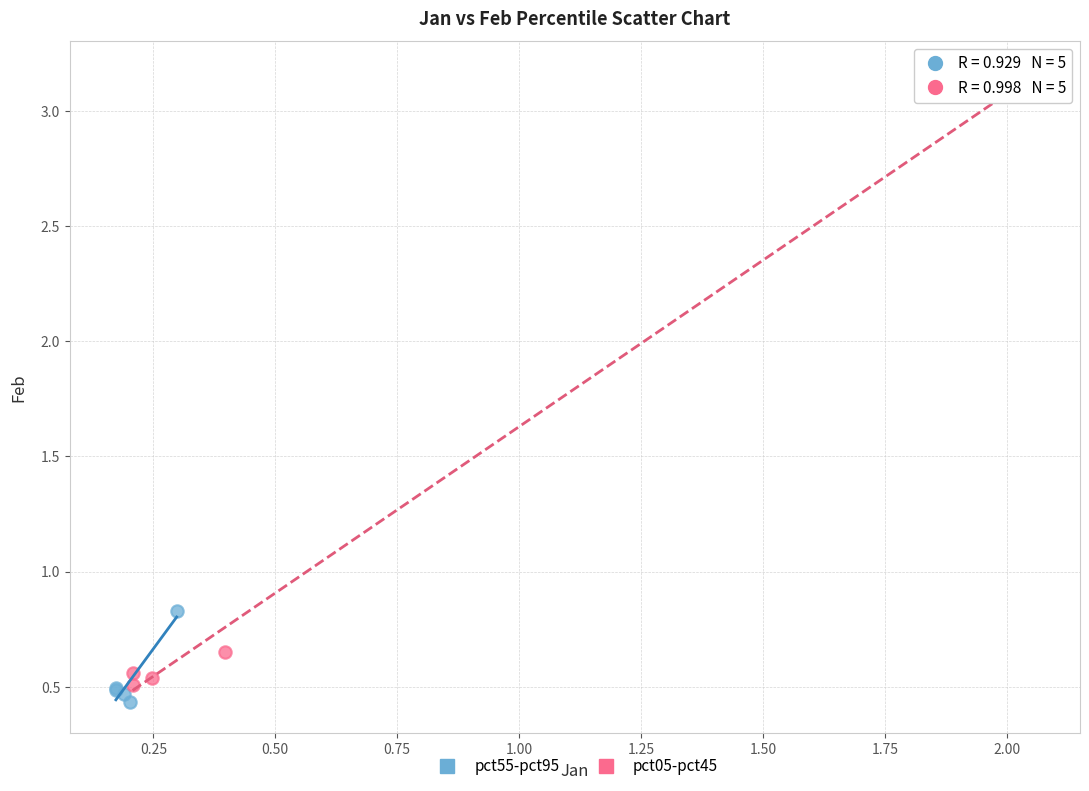

What are all the series names shown in the legend?

pct55-pct95, pct05-pct45